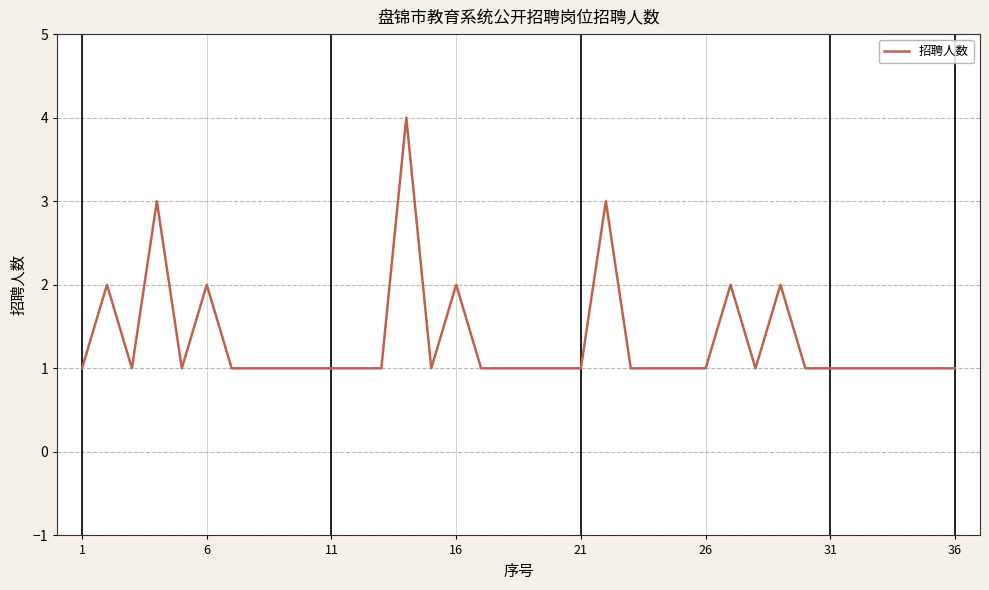

What is the greatest value displayed?

4